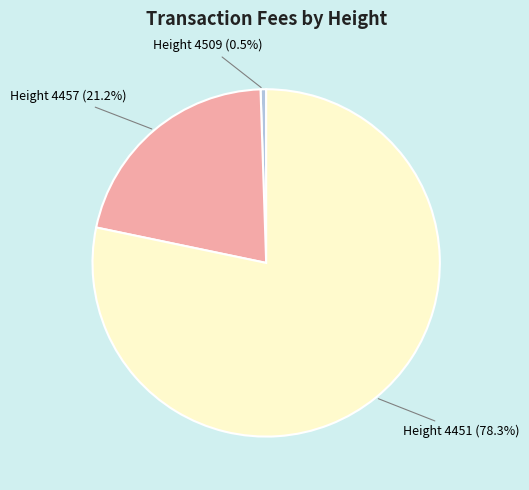

What percentage do Height 4451 (78.3%) and Height 4509 (0.5%) together represent?

78.8%